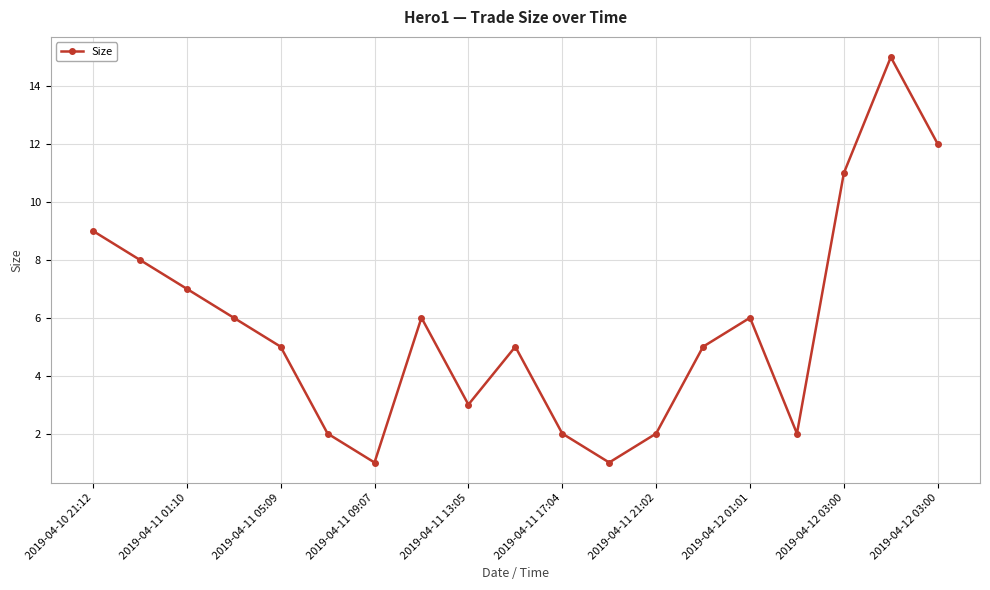

How many lines are shown in the chart?

1